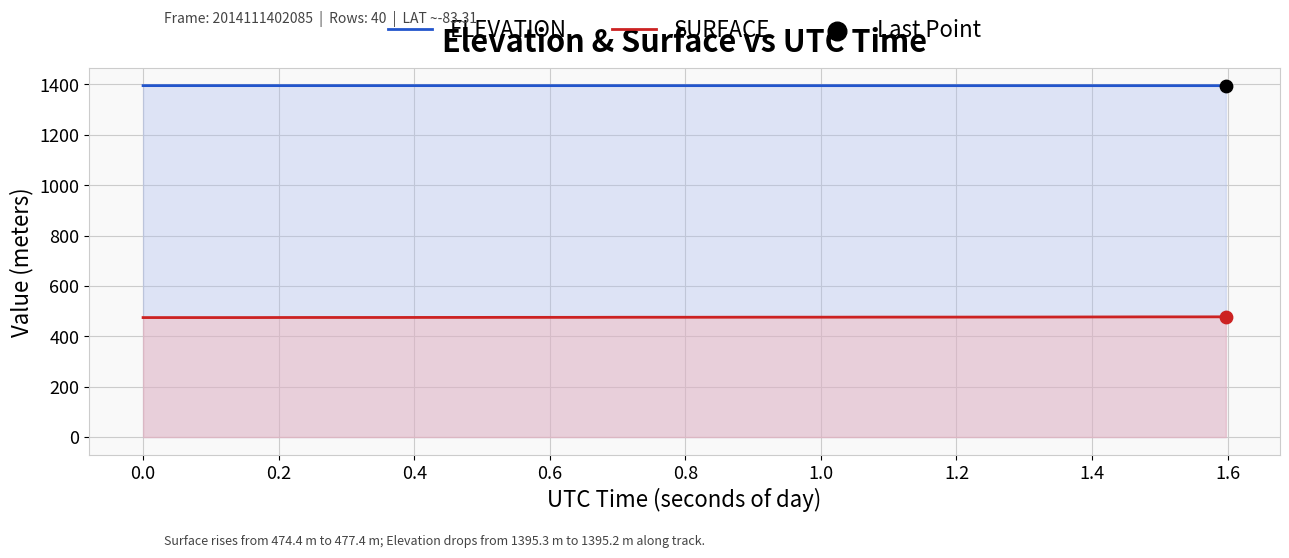

Which series has the widest spread of Y values?

SURFACE